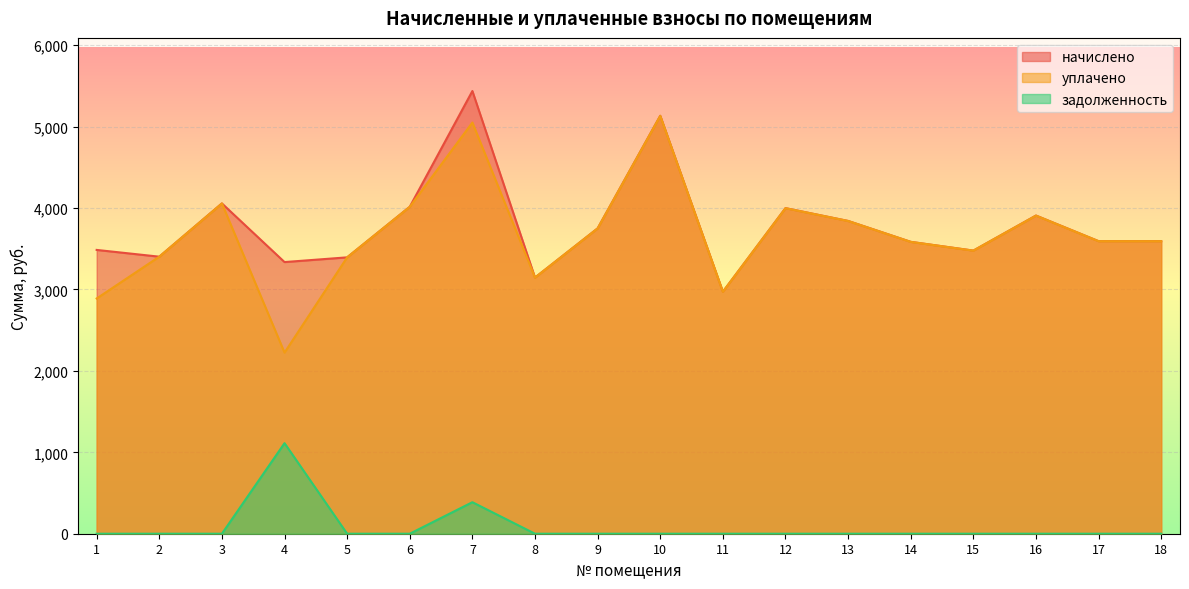

What are all the series names shown in the legend?

начислено, уплачено, задолженность